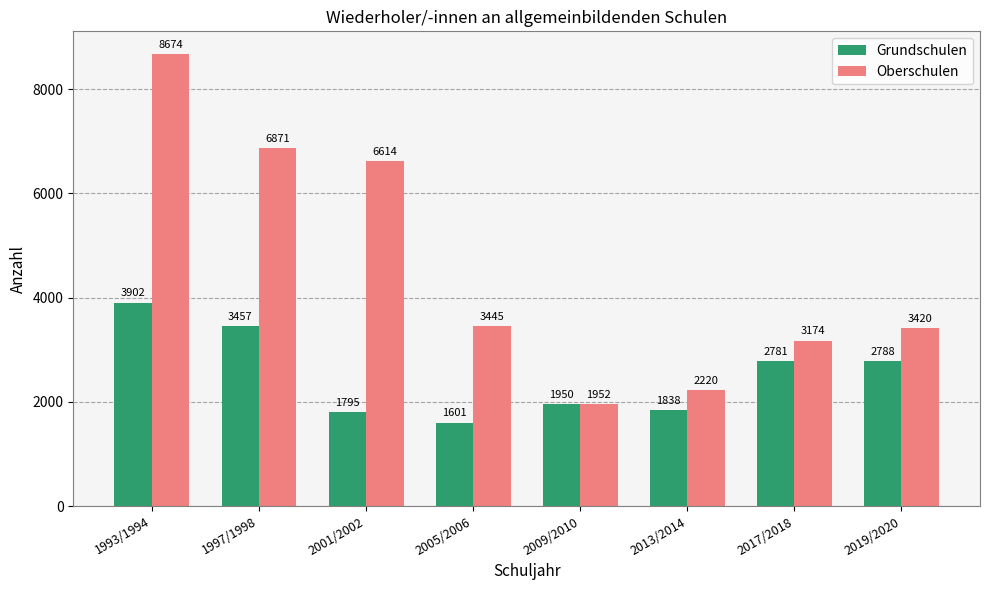

What are all the series names shown in the legend?

Grundschulen, Oberschulen